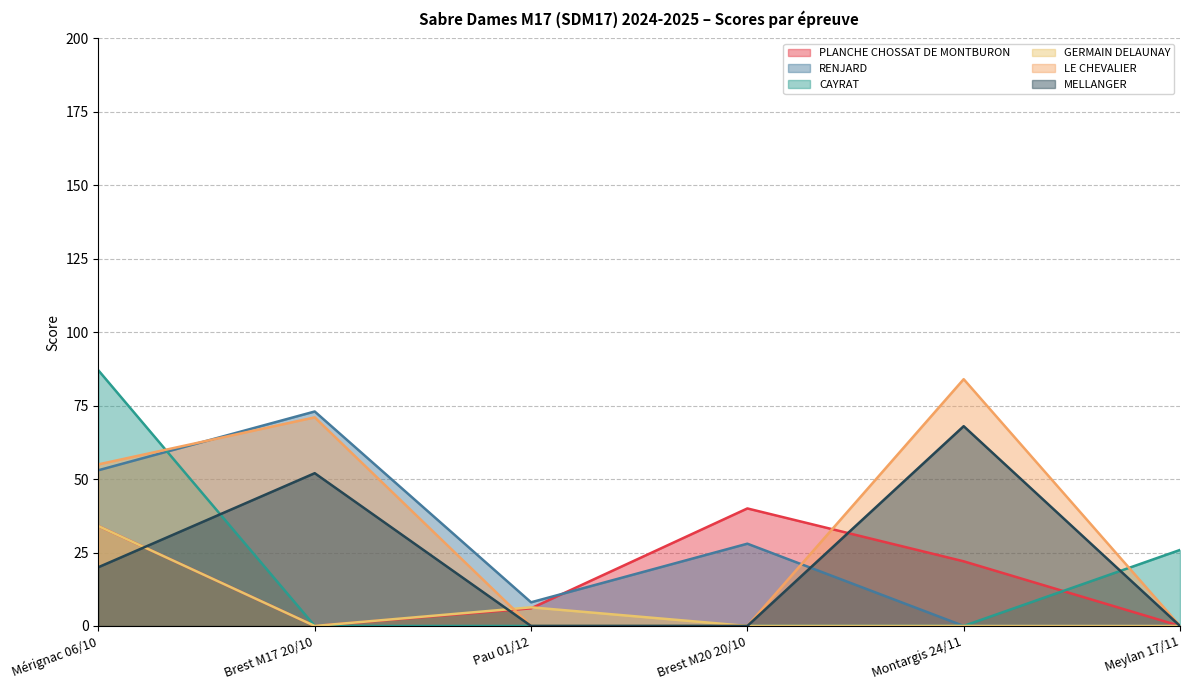

How many lines are shown in the chart?

6